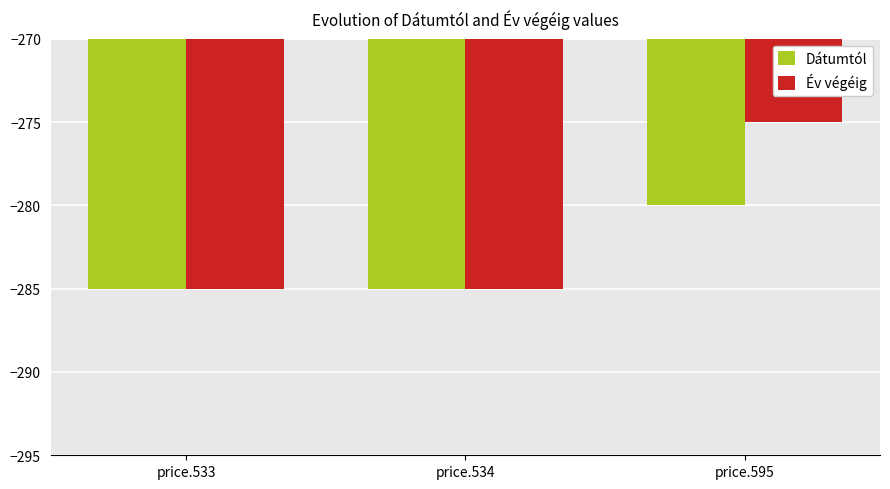

Is it true that Év végéig equals -285 at price.533?

True